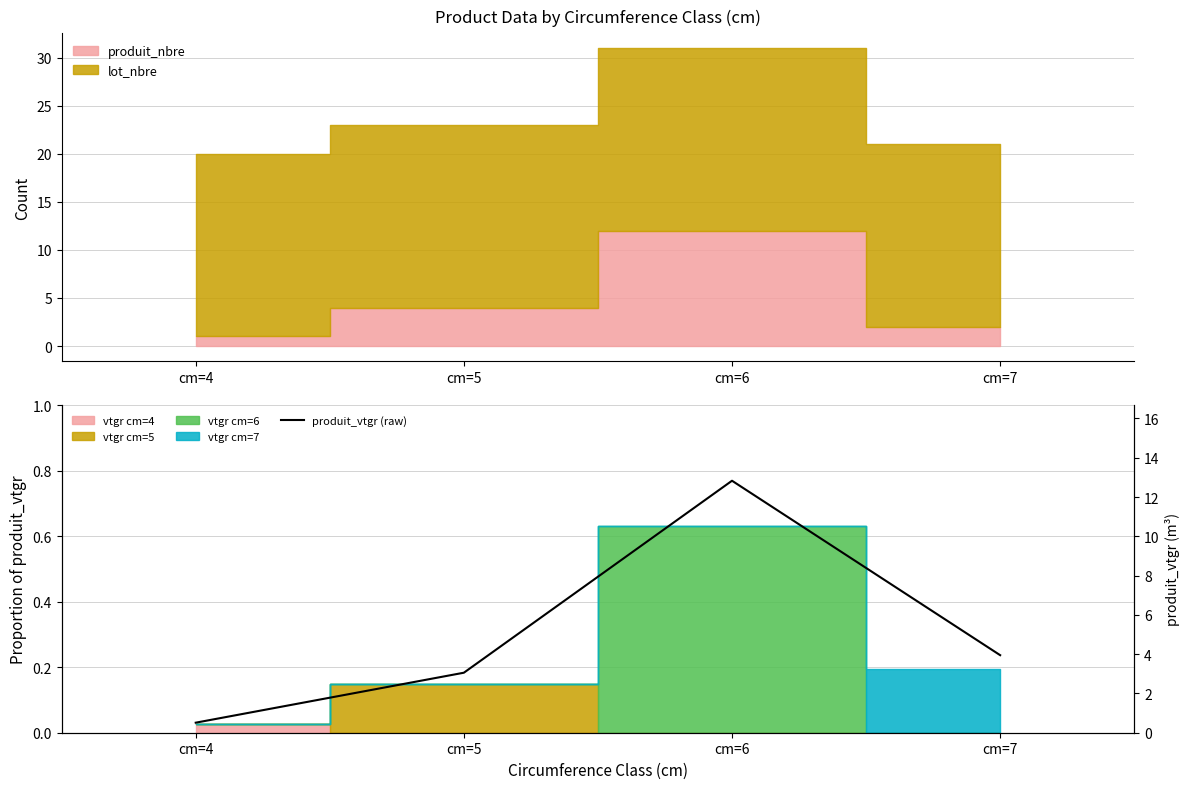

What is the sum of the values at cm=7 and cm=4?

4.5